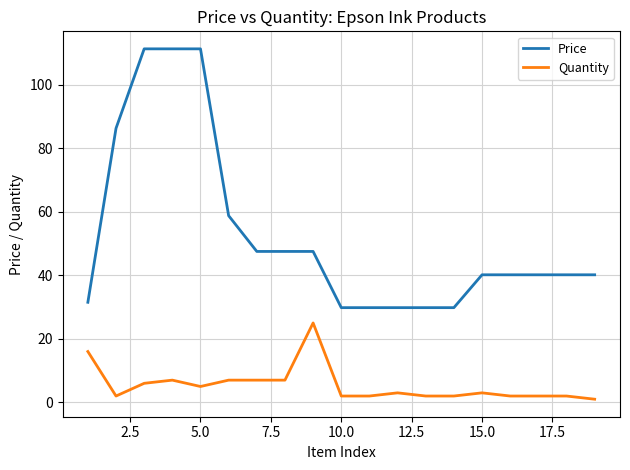

Which series has the largest range (max minus min)?

Price